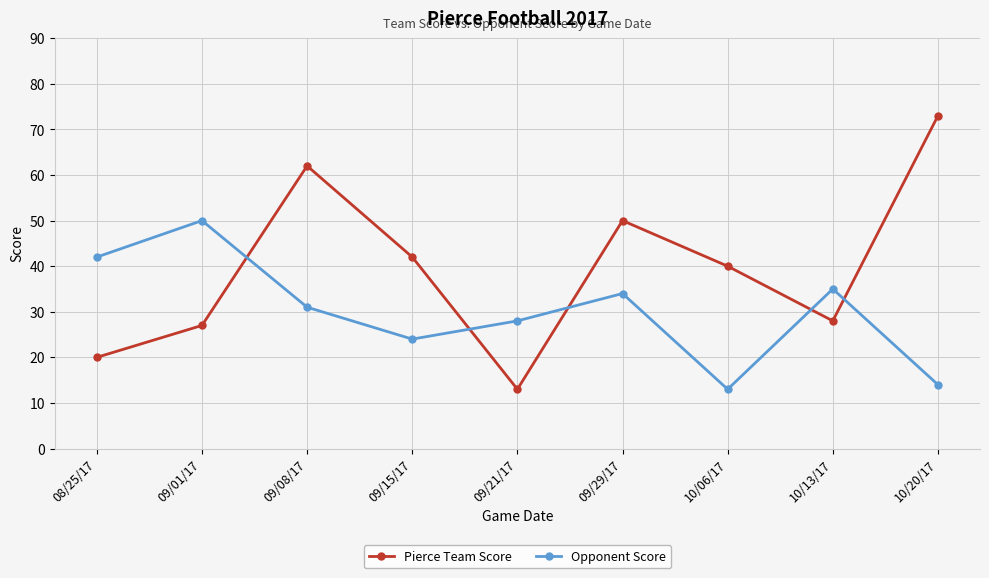

Is this an area chart (filled region under the line)?

No